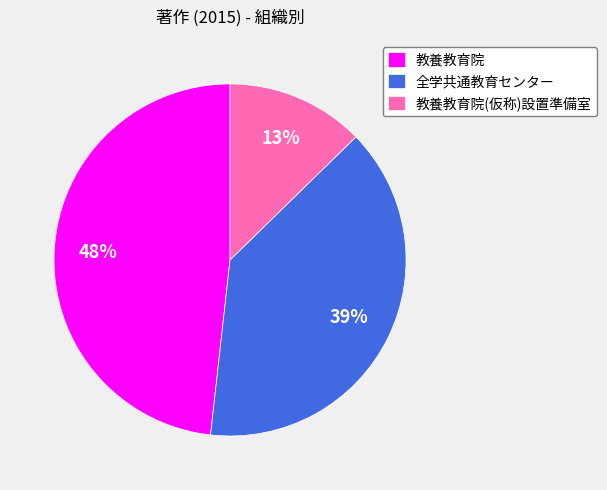

Do 教養教育院(仮称)設置準備室 and 全学共通教育センター together represent more than half of the pie?

Yes